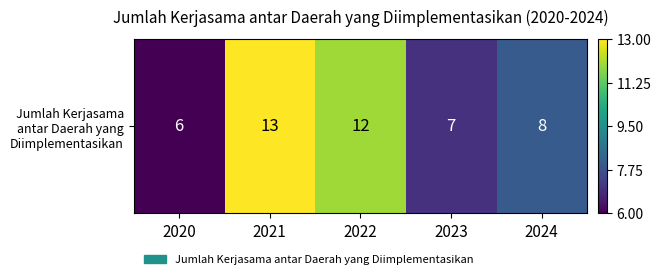

Reading right to left, what are all the values shown in this chart?

8	7	12	13	6